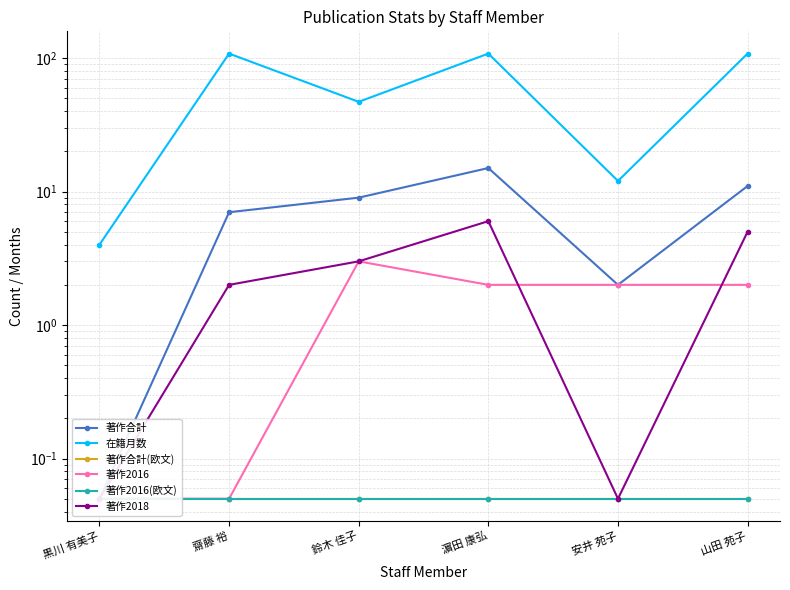

What are all the series names shown in the legend?

著作合計, 在籍月数, 著作合計(欧文), 著作2016, 著作2016(欧文), 著作2018